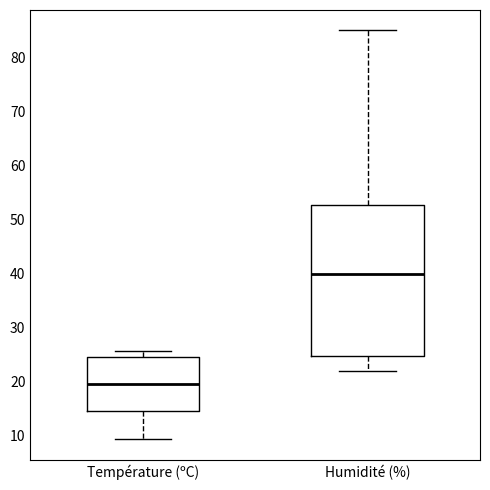

Reading left to right, transcribe this box plot: for each box, give where its median line is, the range the box spans, and where its two whiskers end, as read against the y-axis. The values are not printed on the chart, so give them approximately, as read against the axis.

Température (ºC): median 20, box 15 to 25, whiskers 9 to 26
Humidité (%): median 40, box 25 to 53, whiskers 22 to 85